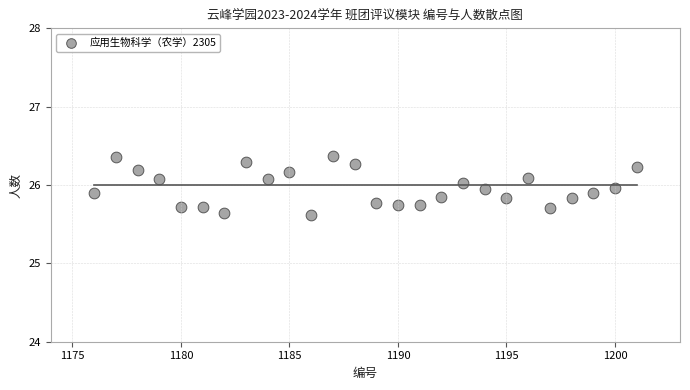

What is the range of Y values (max minus min)?

0.8